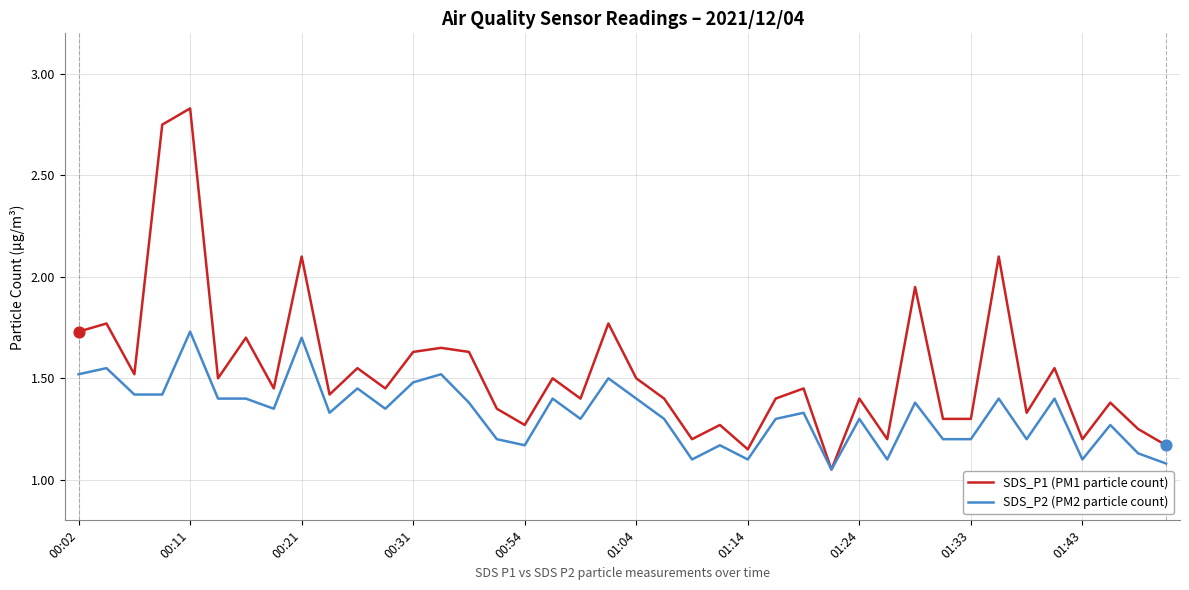

Which series has the largest range (max minus min)?

SDS_P1 (PM1 particle count)